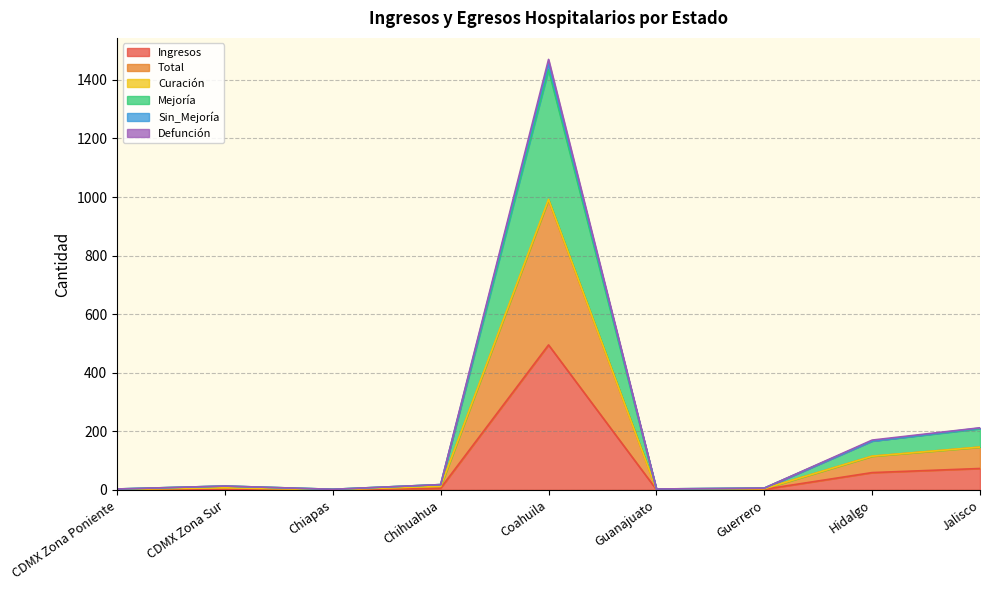

Is the value of Curación at CDMX Zona Sur greater than the value of Defunción at Chiapas?

Yes